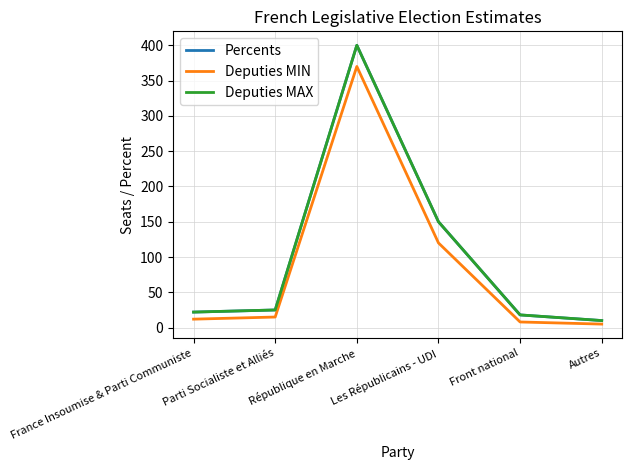

How many distinct data groups are displayed?

3